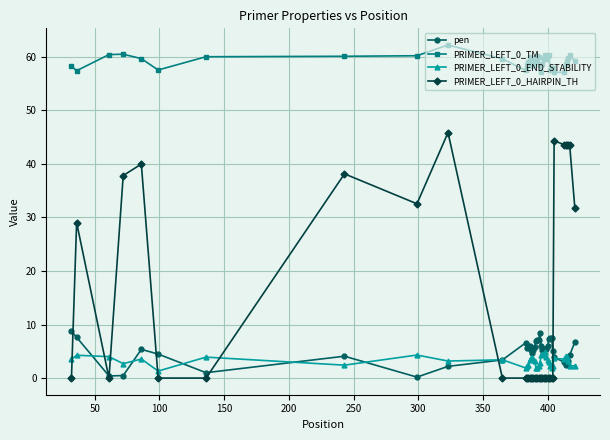

What is the greatest value displayed?

62.2